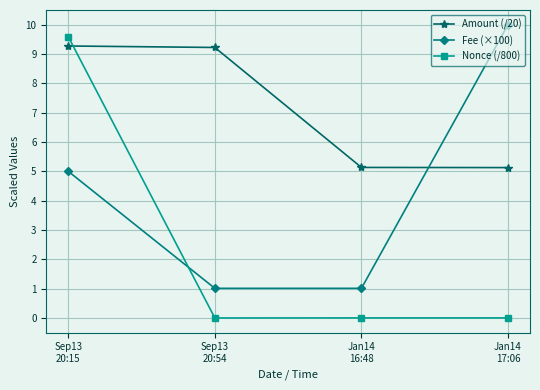

How many intersections are there between Fee (×100) and Nonce (/800)?

1